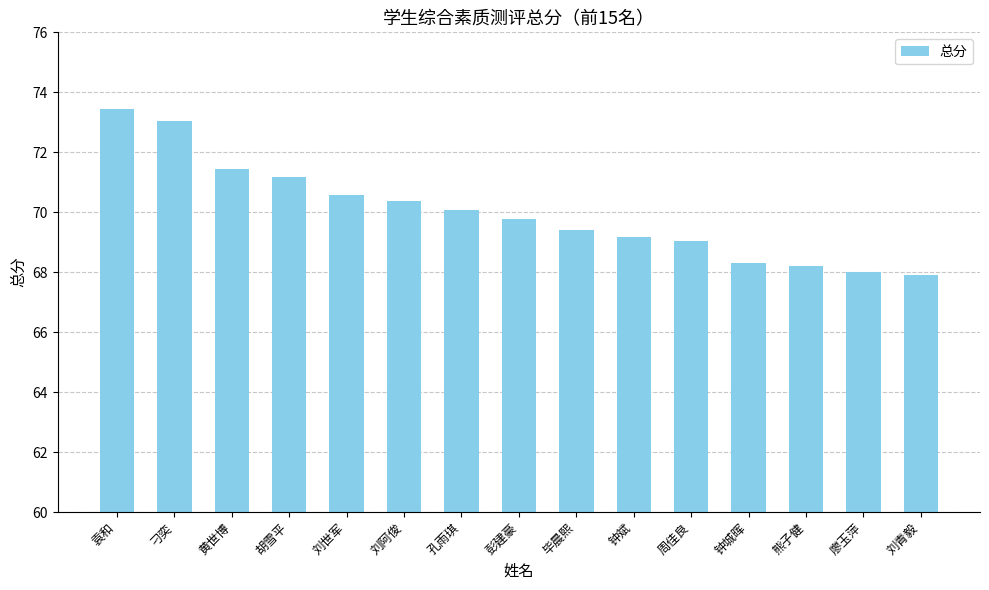

The value at 周佳良 is 107.5. True or false?

False